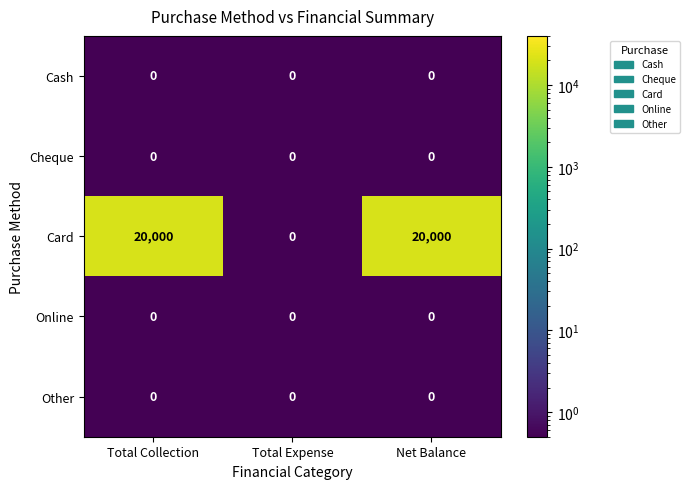

What is the sum of the Card values at Total Collection and Total Expense?

20000